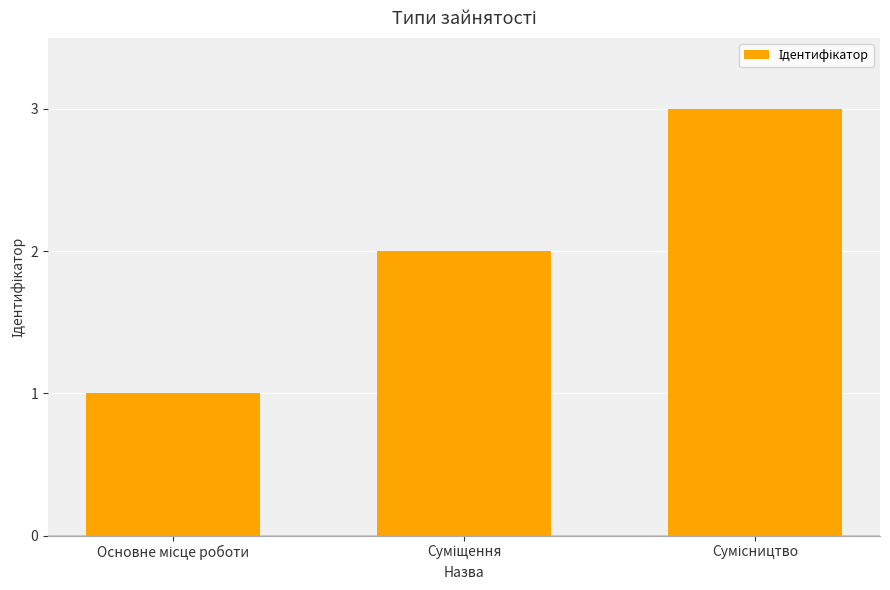

How many bars are there in total?

3